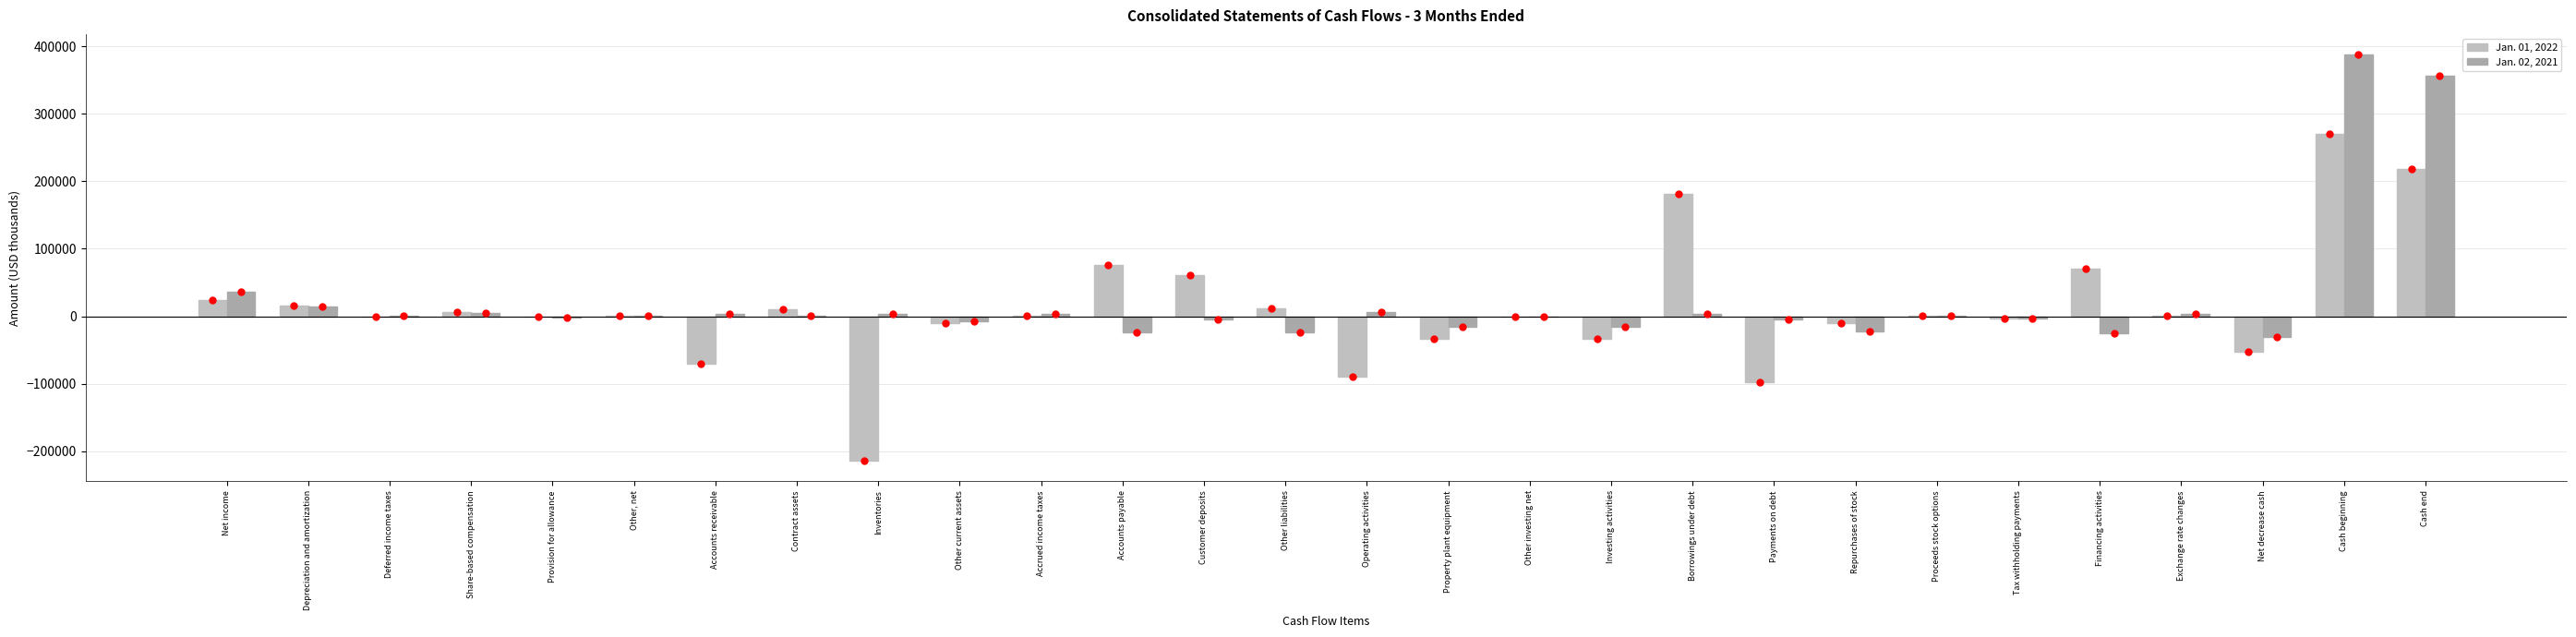

What is the minimum value shown in the chart?

-214416